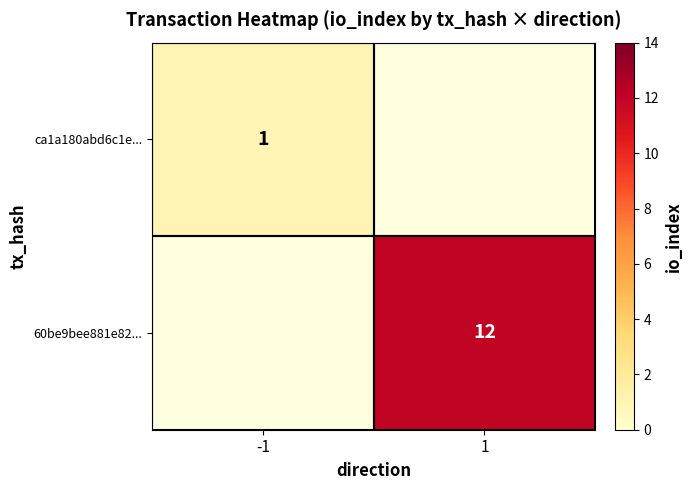

The ca1a180abd6c1e... series shows 1 at -1. True or false?

True